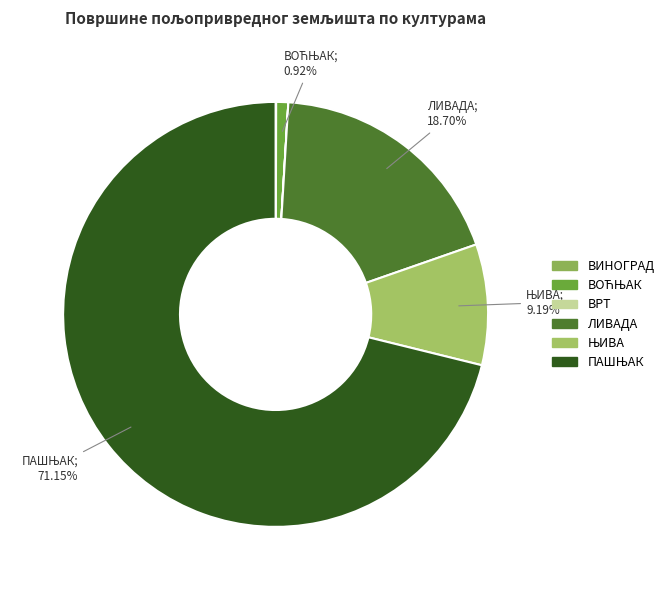

Is ЛИВАДА the majority of the pie?

No